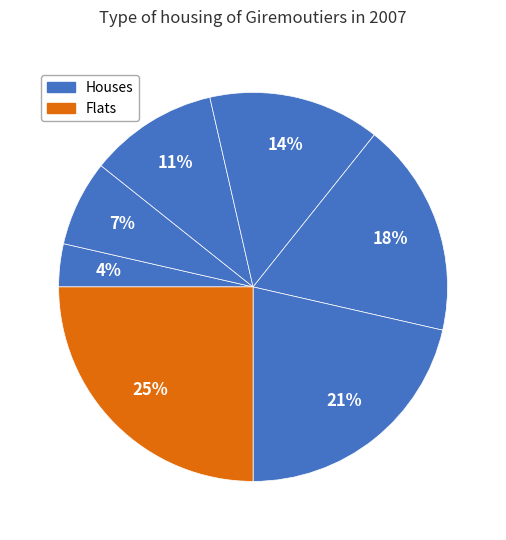

Is there any slice that represents more than half of the pie?

No